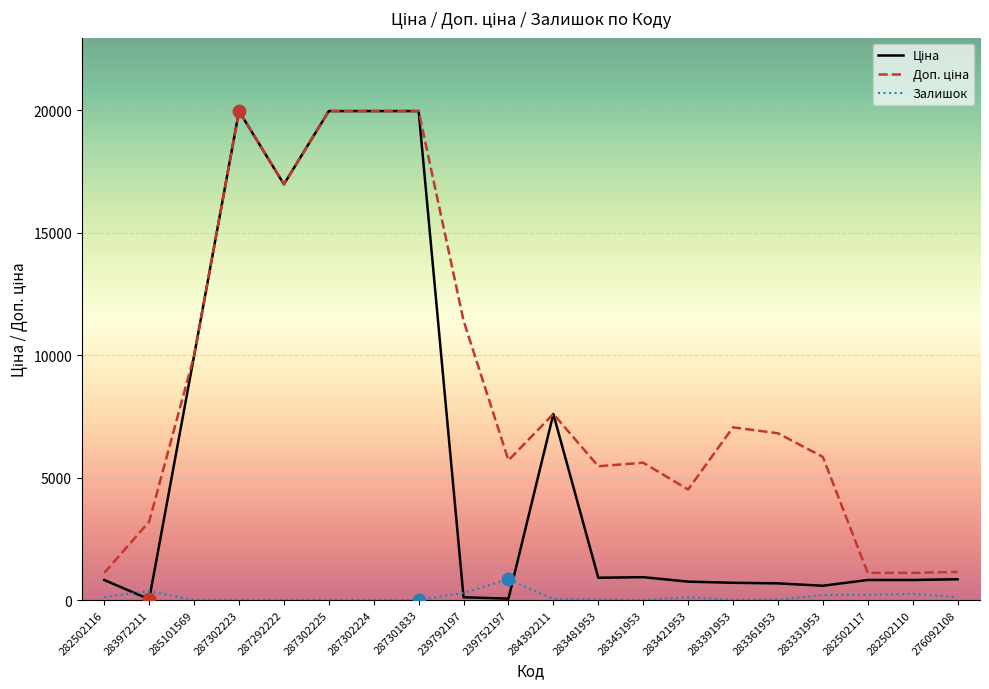

Which category has the highest value in the Залишок series?

239752197